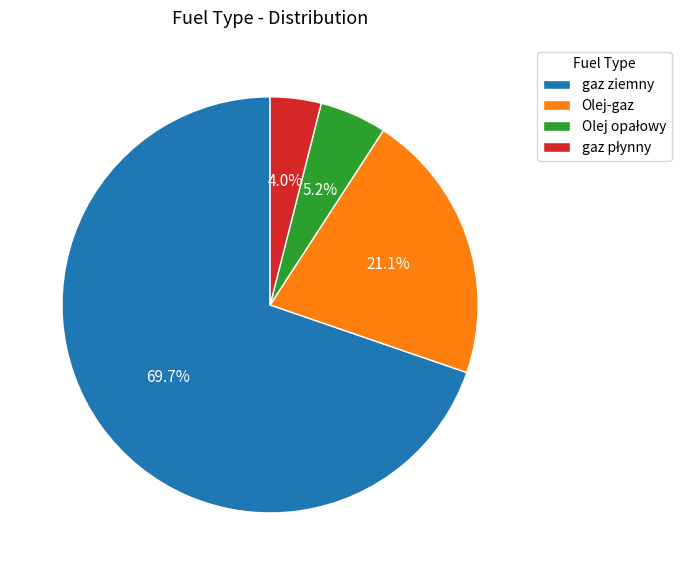

What percentage is NOT represented by gaz ziemny?

30.3%